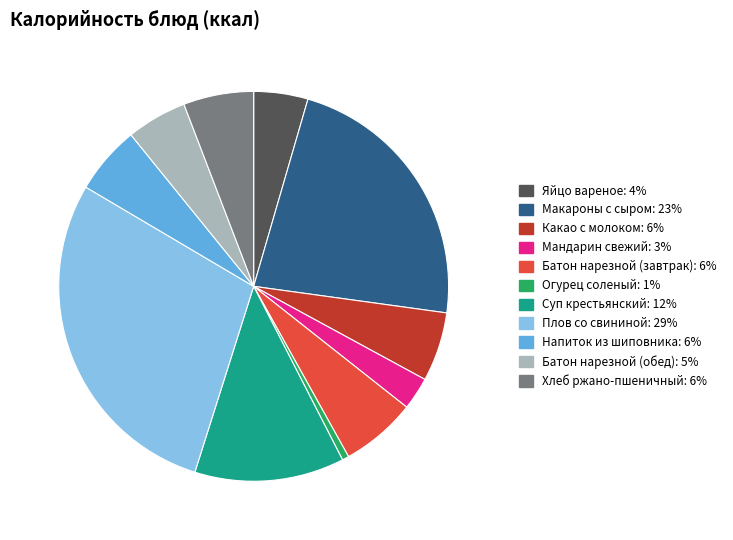

Is there any slice that represents more than half of the pie?

No